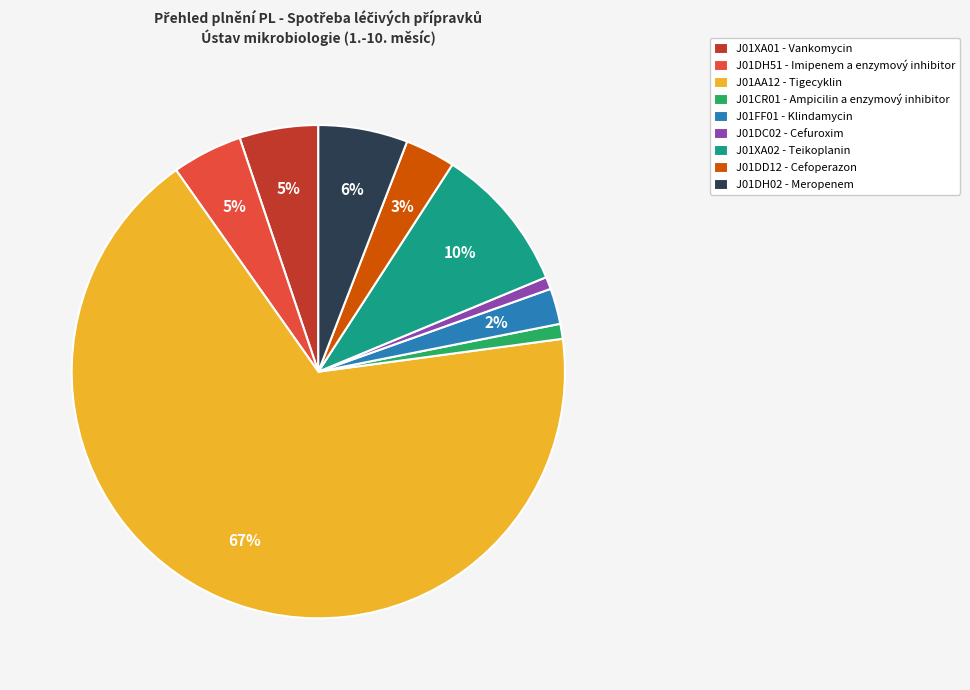

To the nearest percent, what is the average slice percentage?

11%